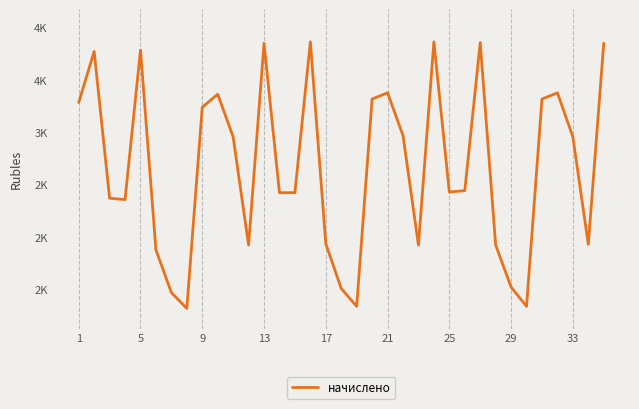

How many points are lower than both their immediate neighbors (excluding endpoints)?

8